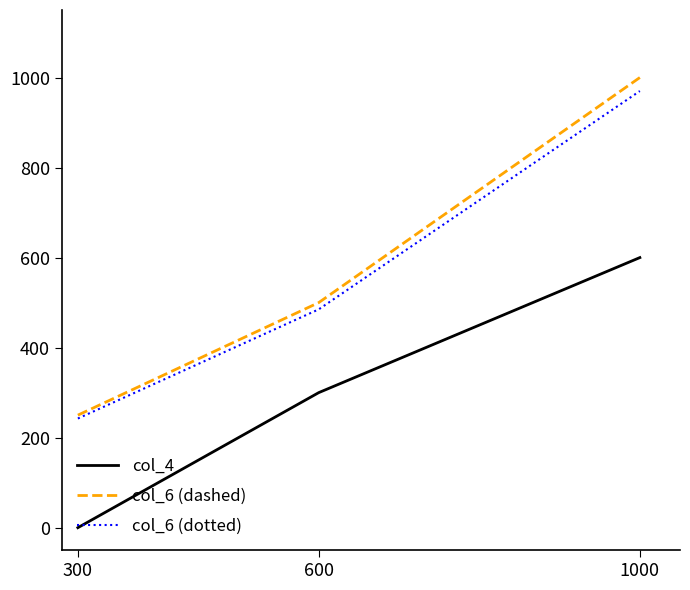

Which category has the lowest value in the col_6 (dashed) series?

300